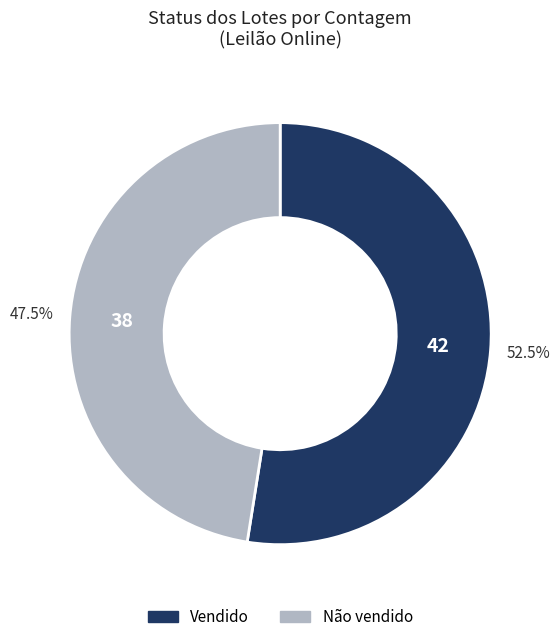

To the nearest percent, what is the difference between the largest and smallest slice percentages?

5%